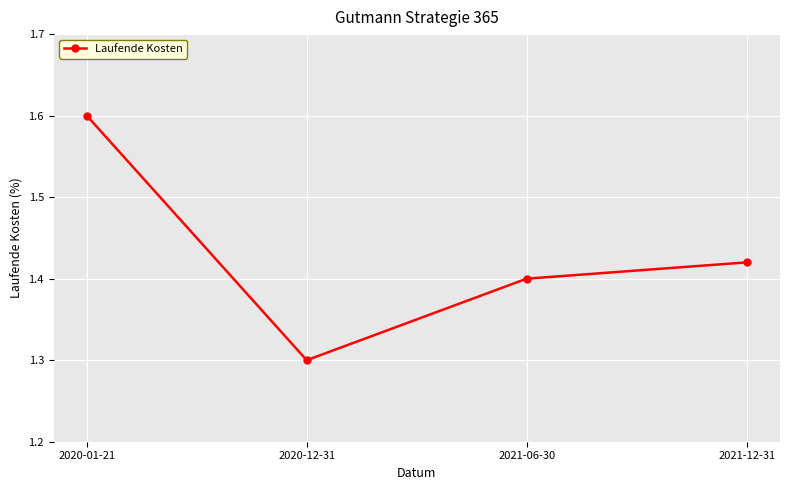

What is the minimum value shown in the chart?

1.3